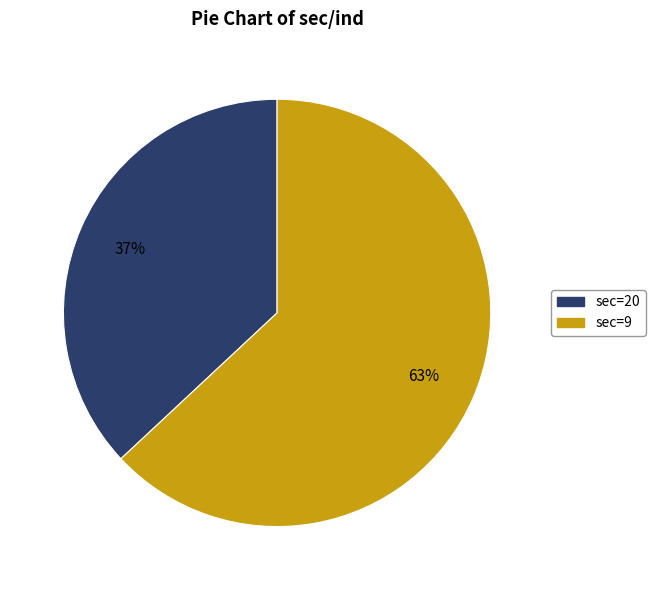

Does any single category account for the majority?

Yes